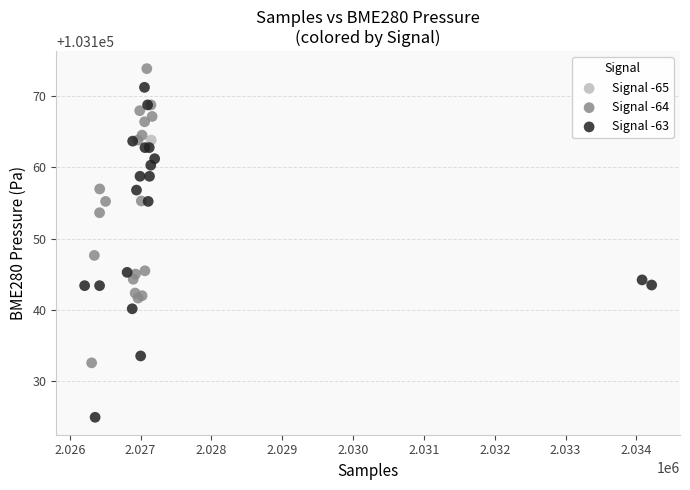

Which series reaches the minimum Y coordinate?

Signal -63